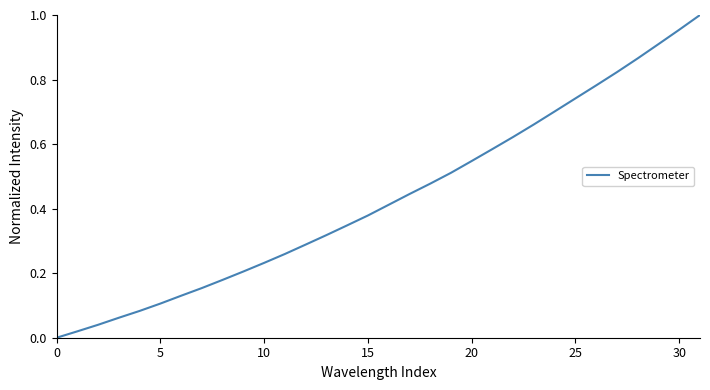

Is this an area chart (filled region under the line)?

No